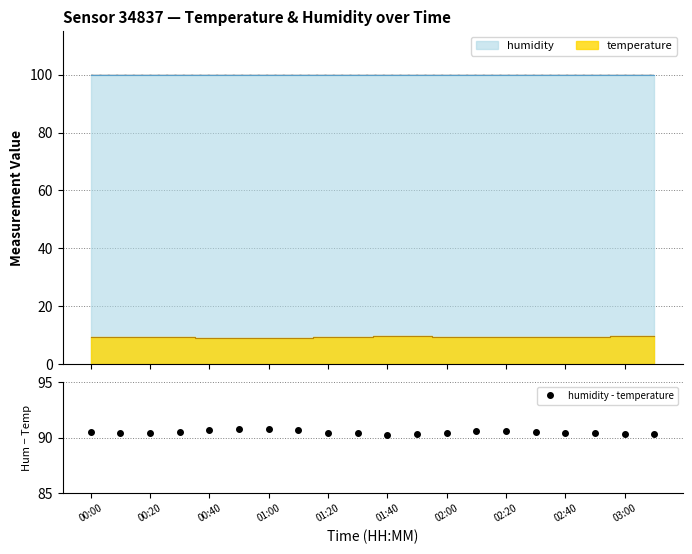

How many humidity - temperature values are between 90 and 91?

20